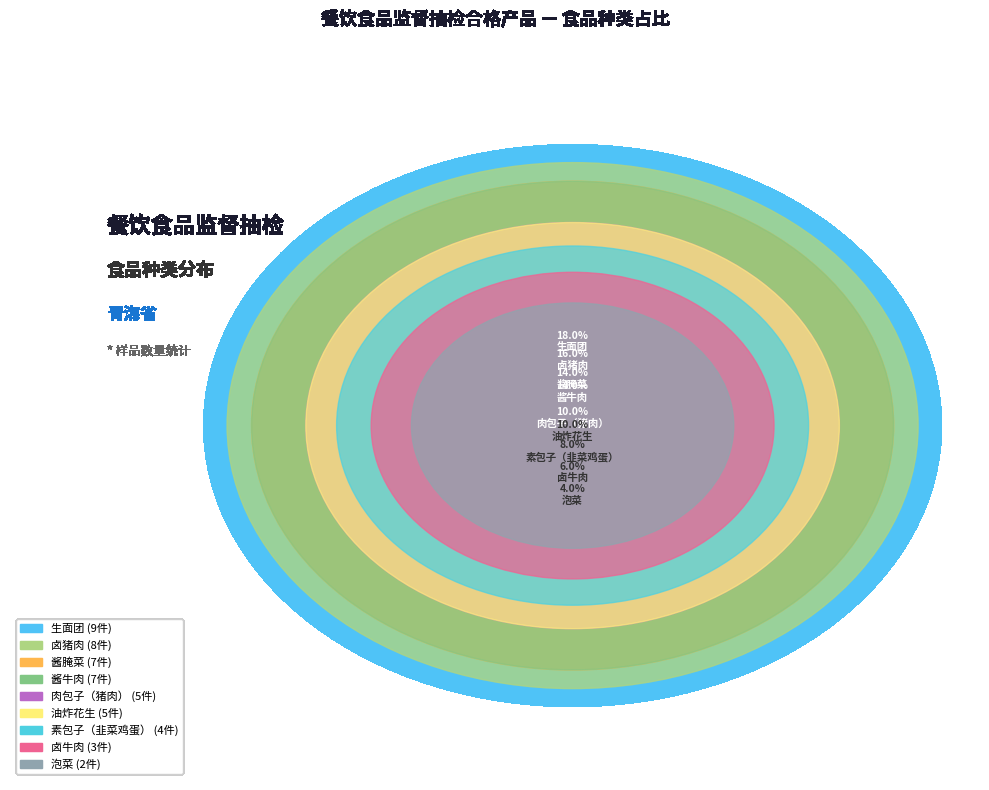

Is 油炸花生 the majority of the pie?

No